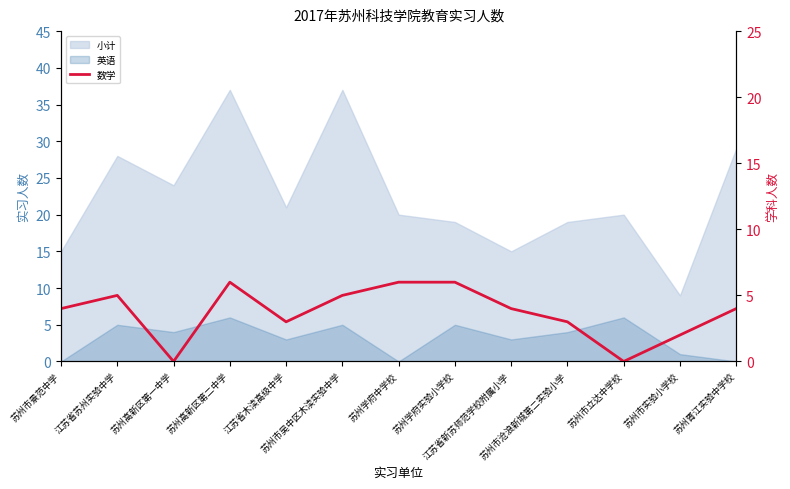

Does the chart display data point markers on the line(s)?

No